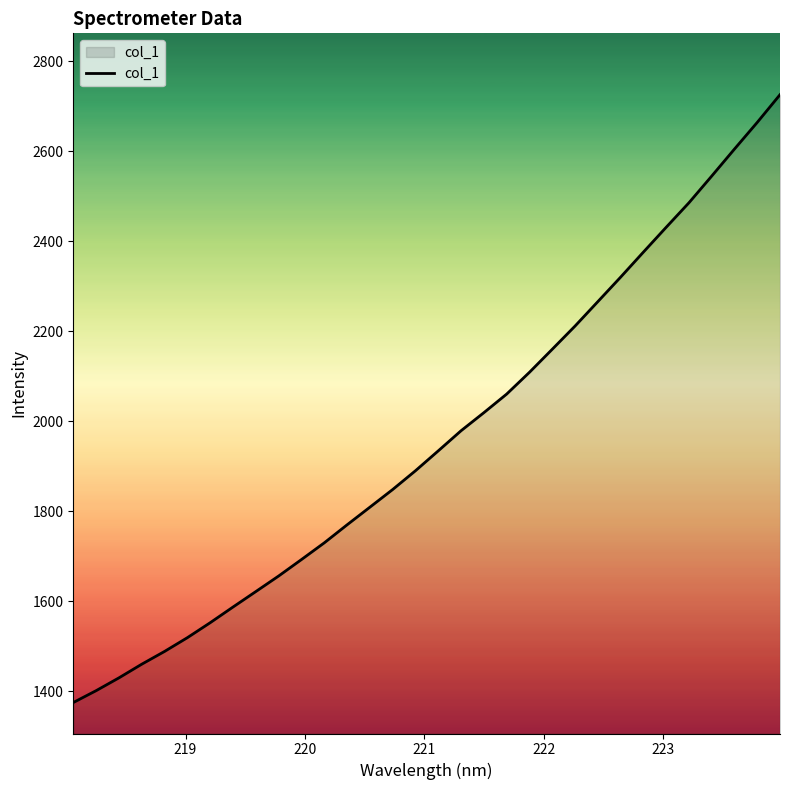

What is the sum of all values?

62726.1